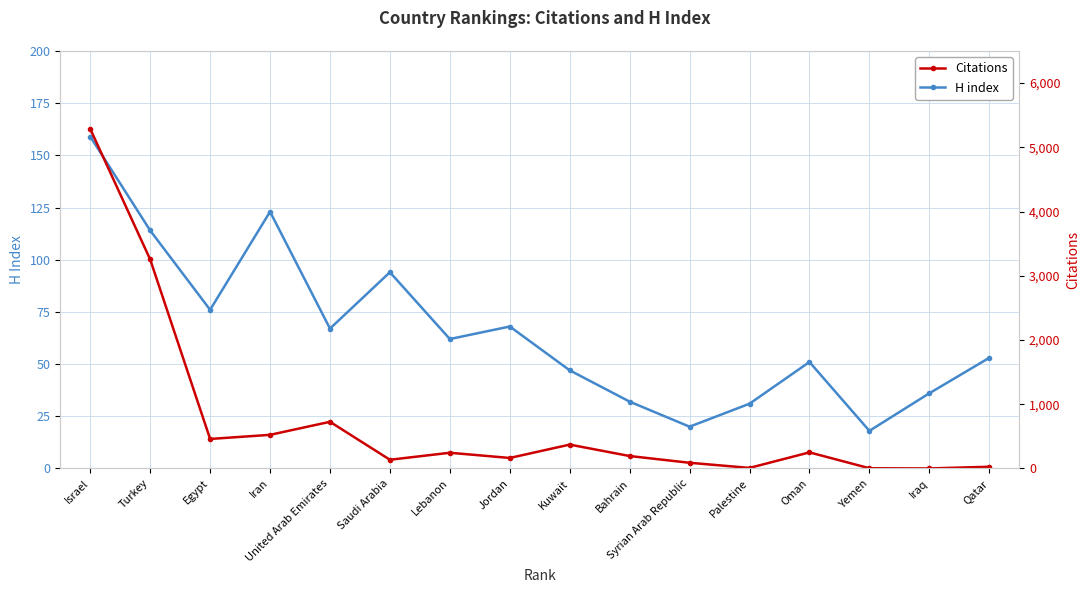

What position from the right is Bahrain?

7